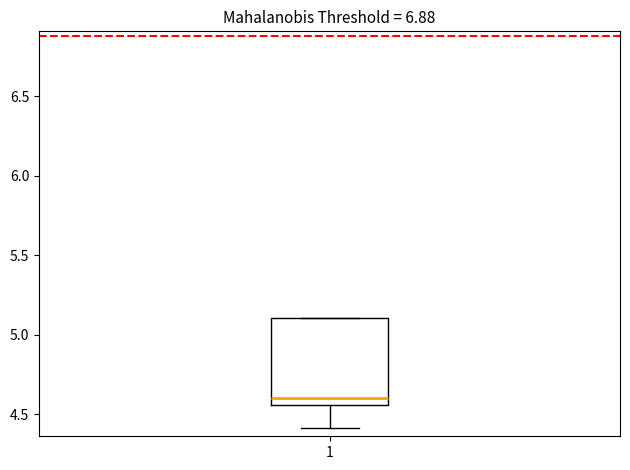

Transcribe this box plot: give where the median line is, the range the box spans, and where the two whiskers end, as read against the y-axis. The values are not printed on the chart, so give them approximately, as read against the axis.

median 4.60, box 4.55 to 5.10, whiskers 4.40 to 5.10